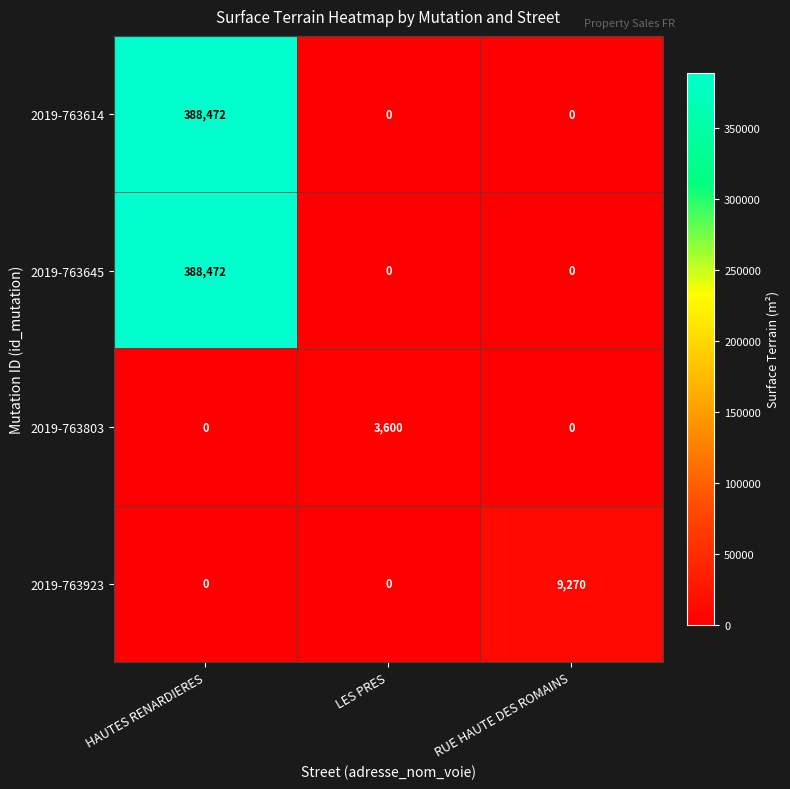

What is the difference between the maximum and minimum values in the 2019-763803 series?

3600